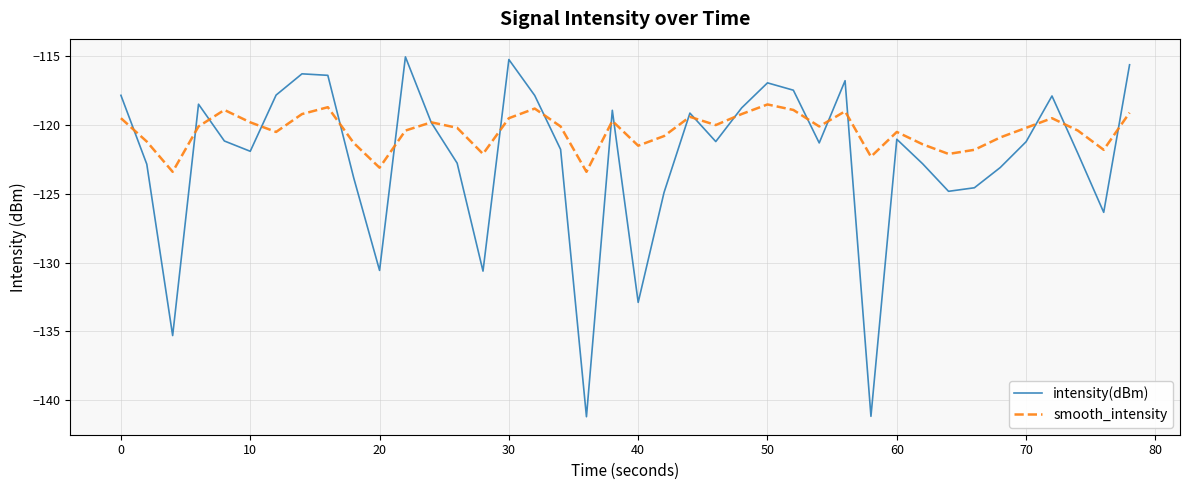

Rank the series by their maximum value, from highest to lowest.

intensity(dBm), smooth_intensity